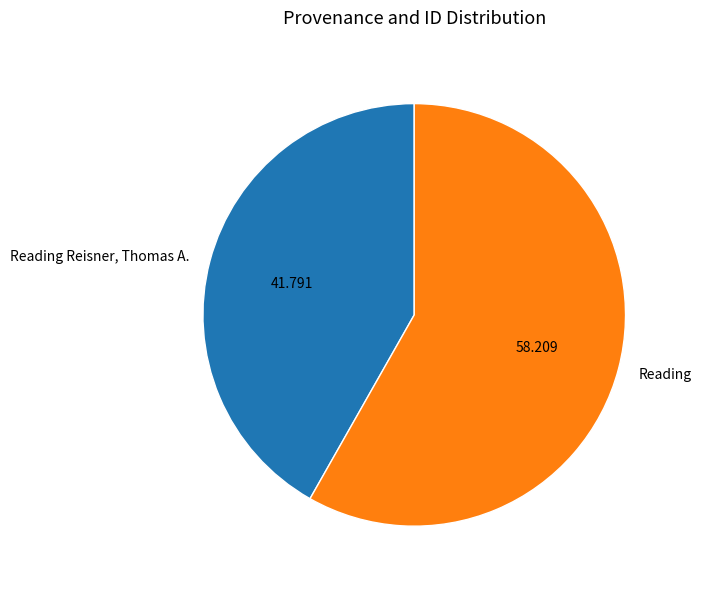

Is there a majority slice in this chart?

Yes